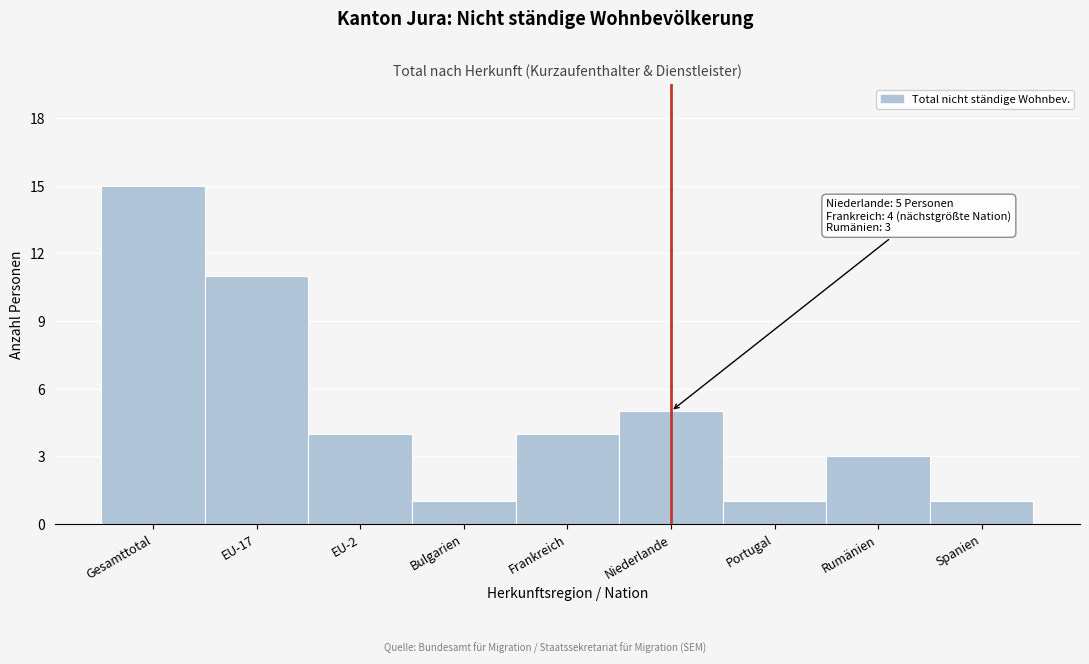

Reading right to left, transcribe all the data shown in this chart.

1	3	1	5	4	1	4	11	15